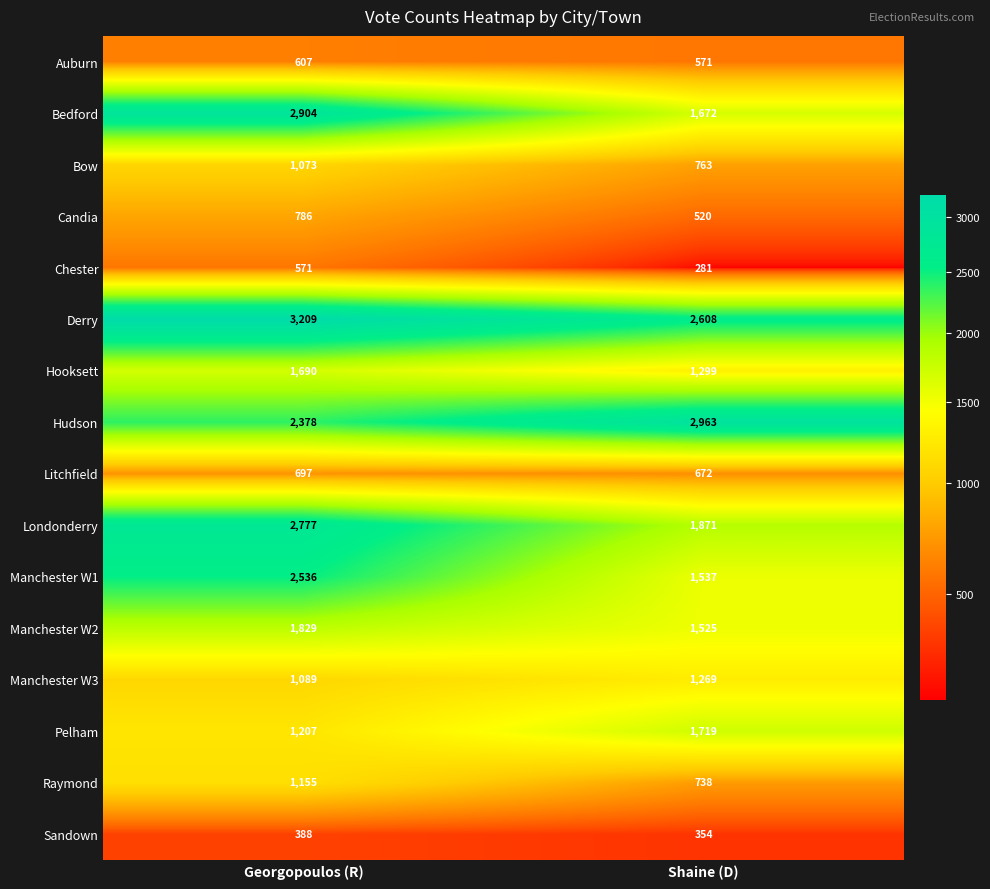

What is the sum of all Manchester W3 values?

2358